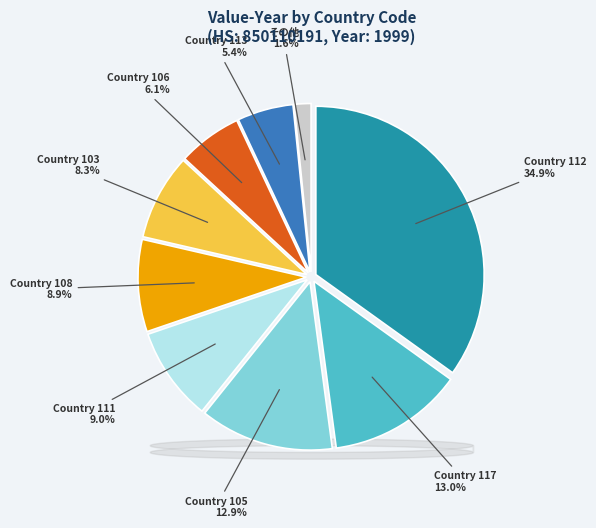

Count the number of slices in the pie.

9